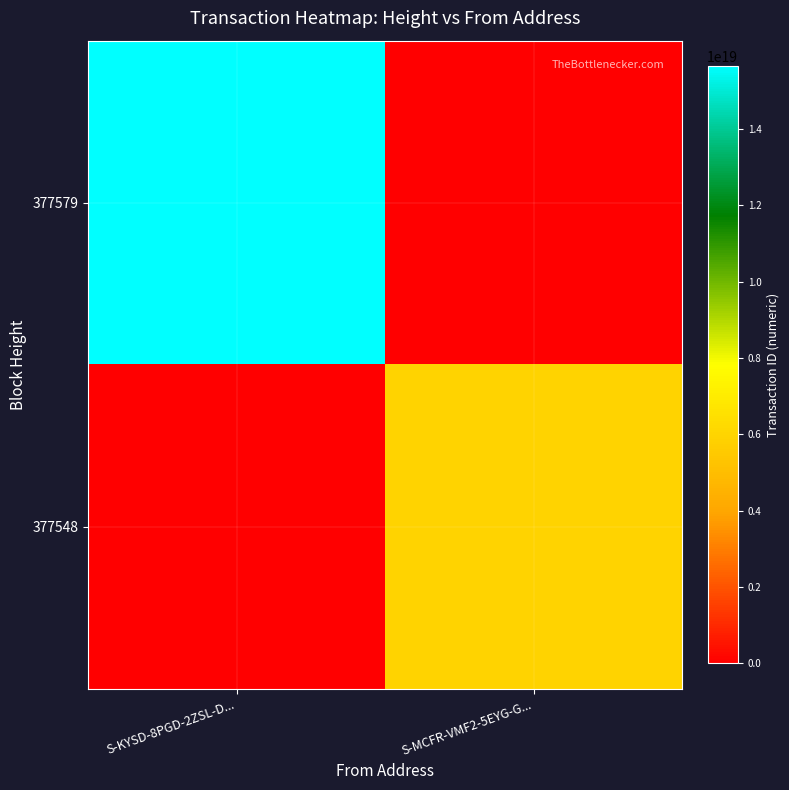

List the series in order of their peak value, highest first.

377579, 377548